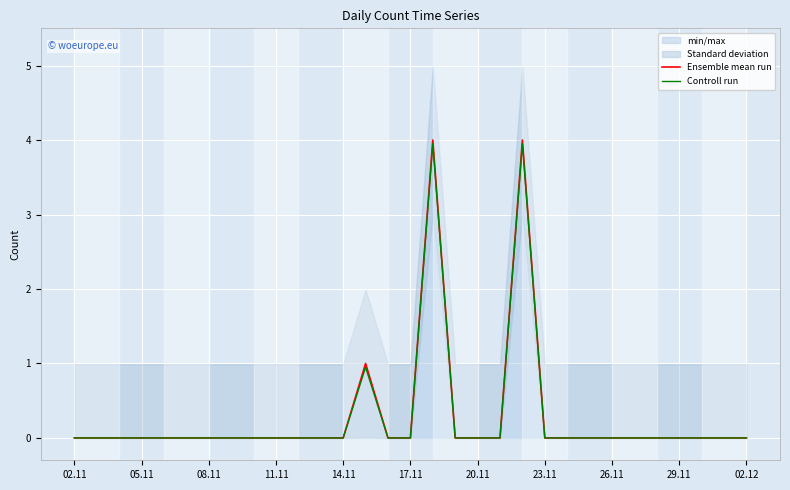

Is it true that Controll run equals 2.2 at 11.11?

False